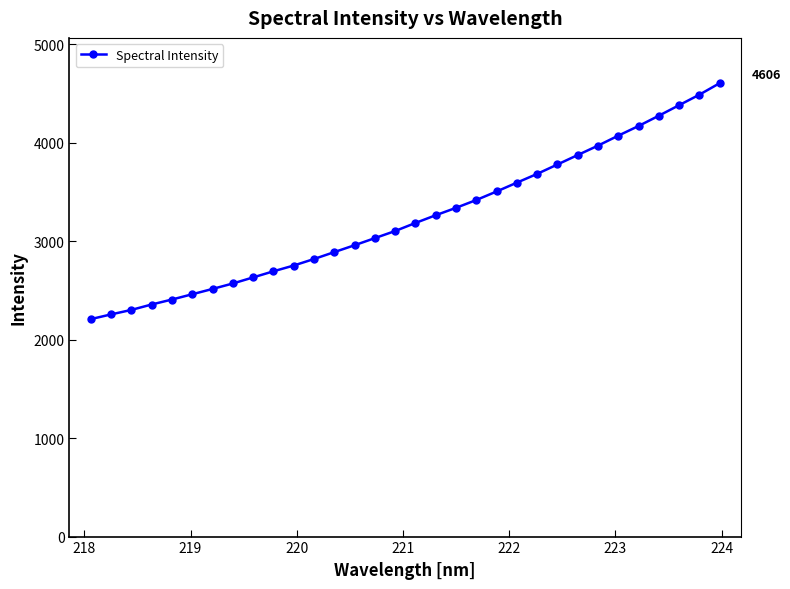

What is the sum of all values?

103602.6